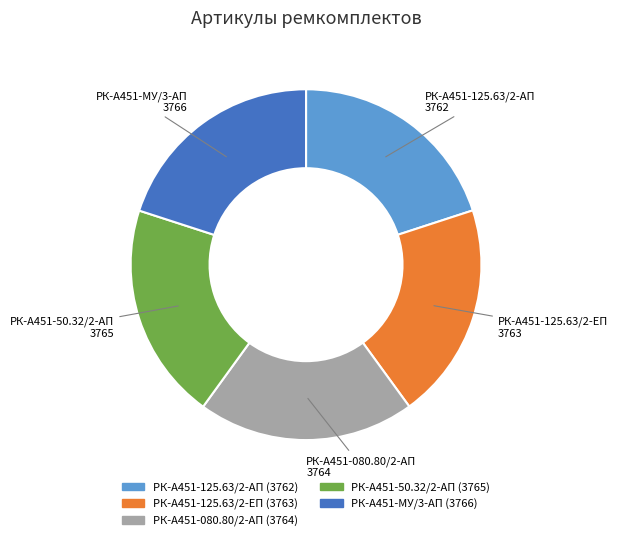

Is it true that РК-А451-МУ/3-АП is 20% of the pie?

True